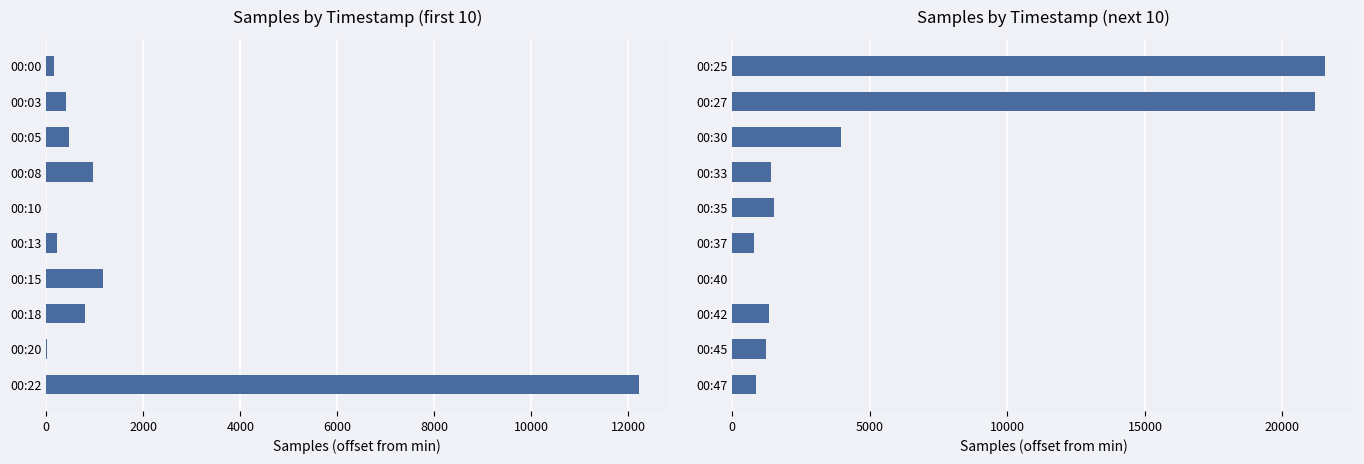

Between 00:42 and 00:37, which is larger?

00:42